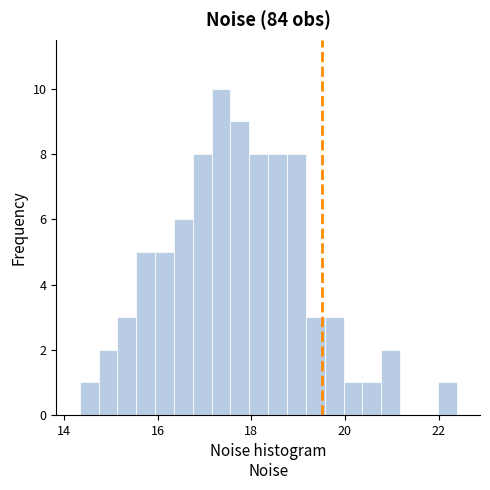

Around what value on the x-axis is the tallest bar? Give the approximate position of its centre, as read against the axis.

17.4